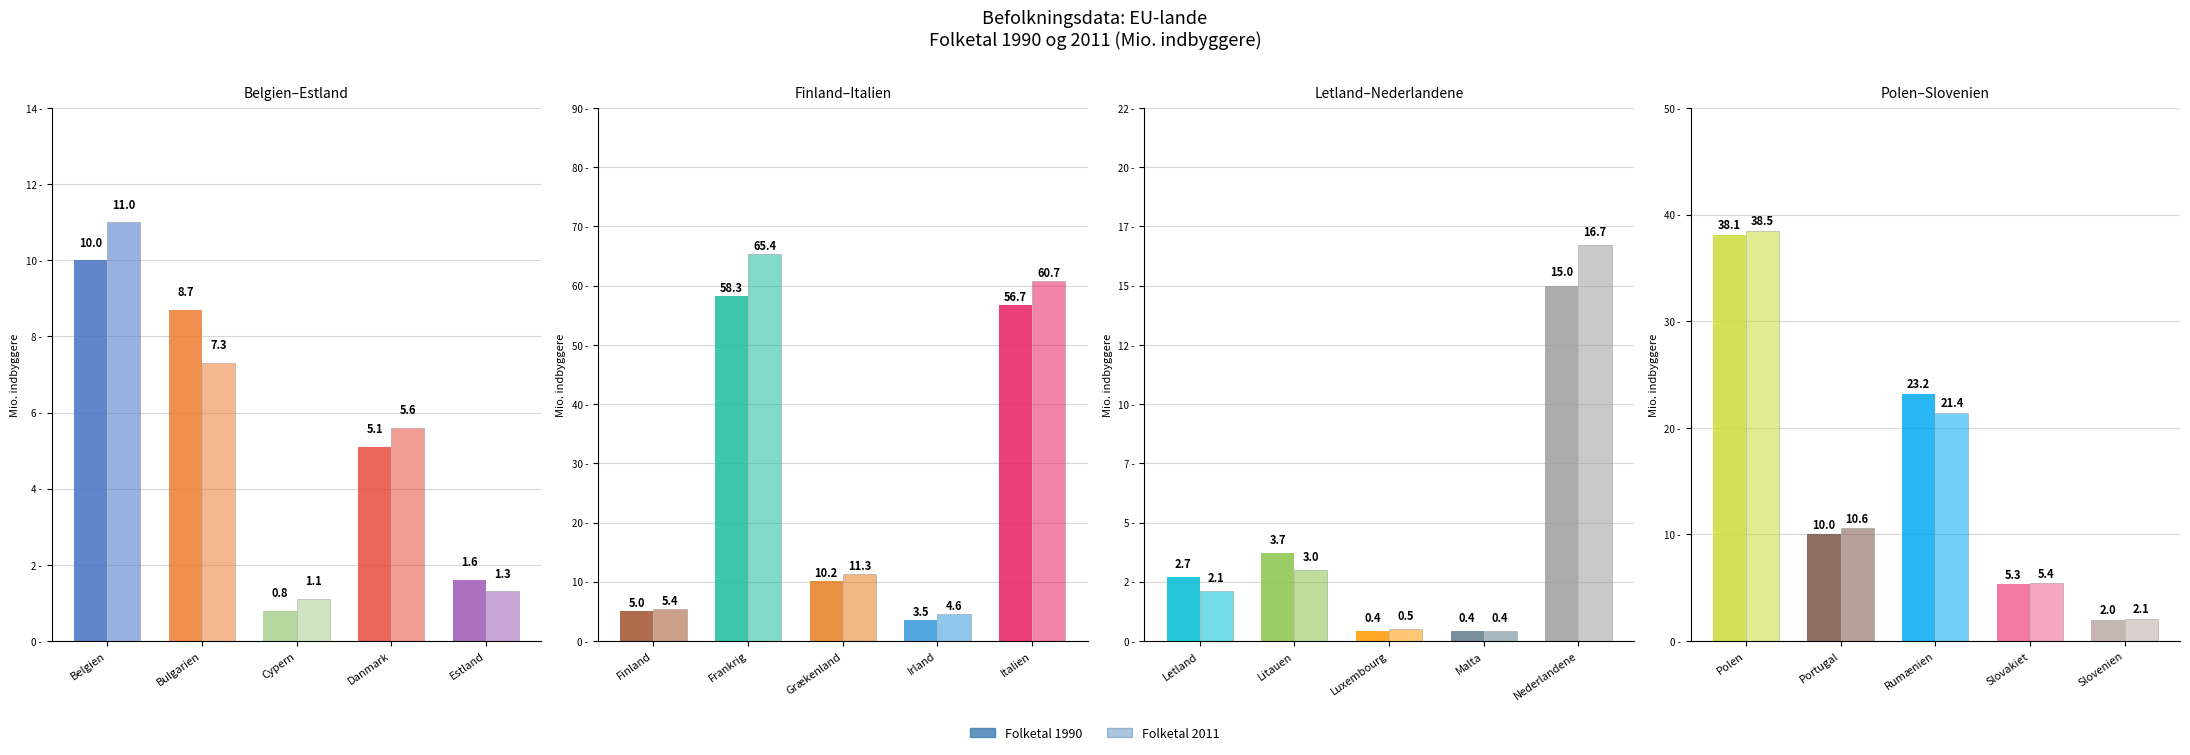

Count the number of categories in the chart.

5